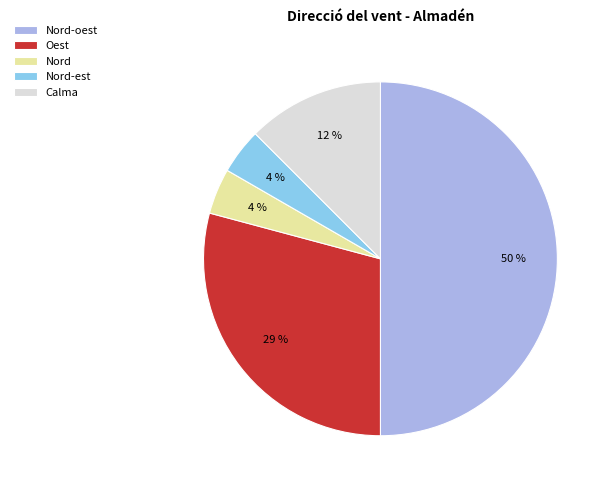

Between Nord-est and Oest, which is larger?

Oest